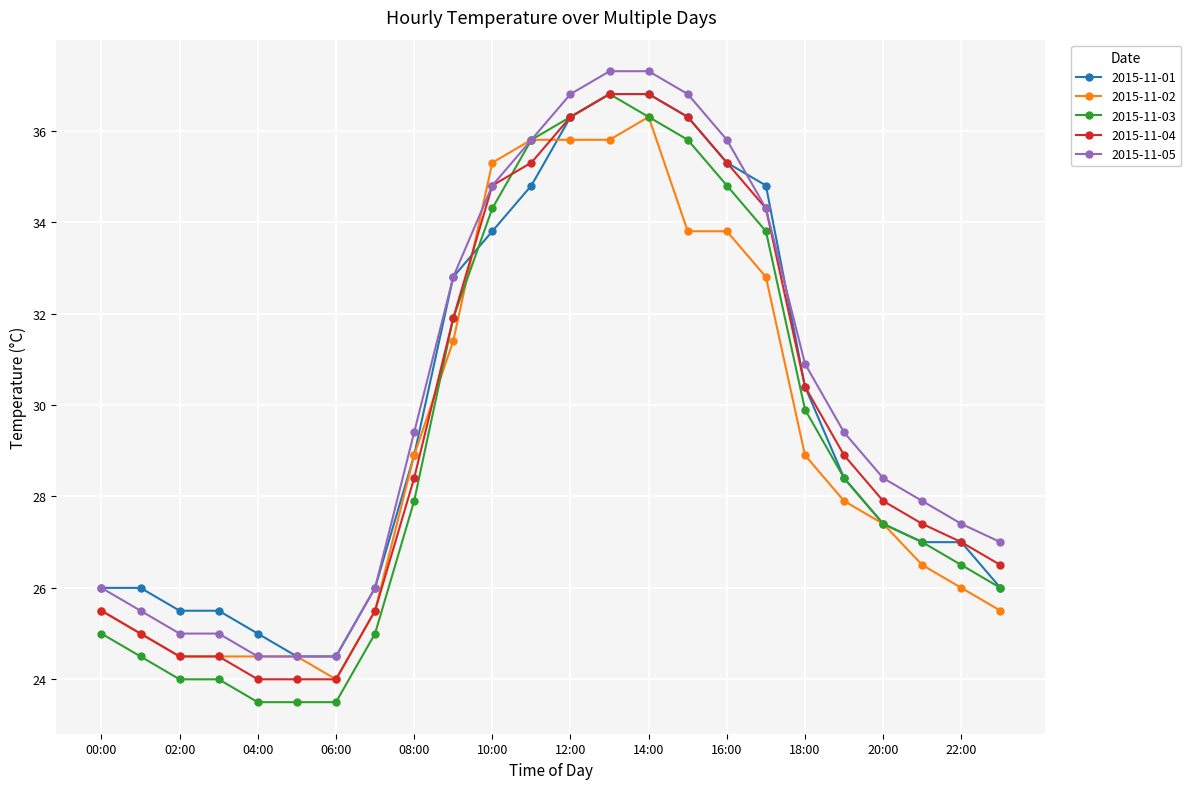

What is the value of the 2015-11-04 point at the 1st from the left?

25.5